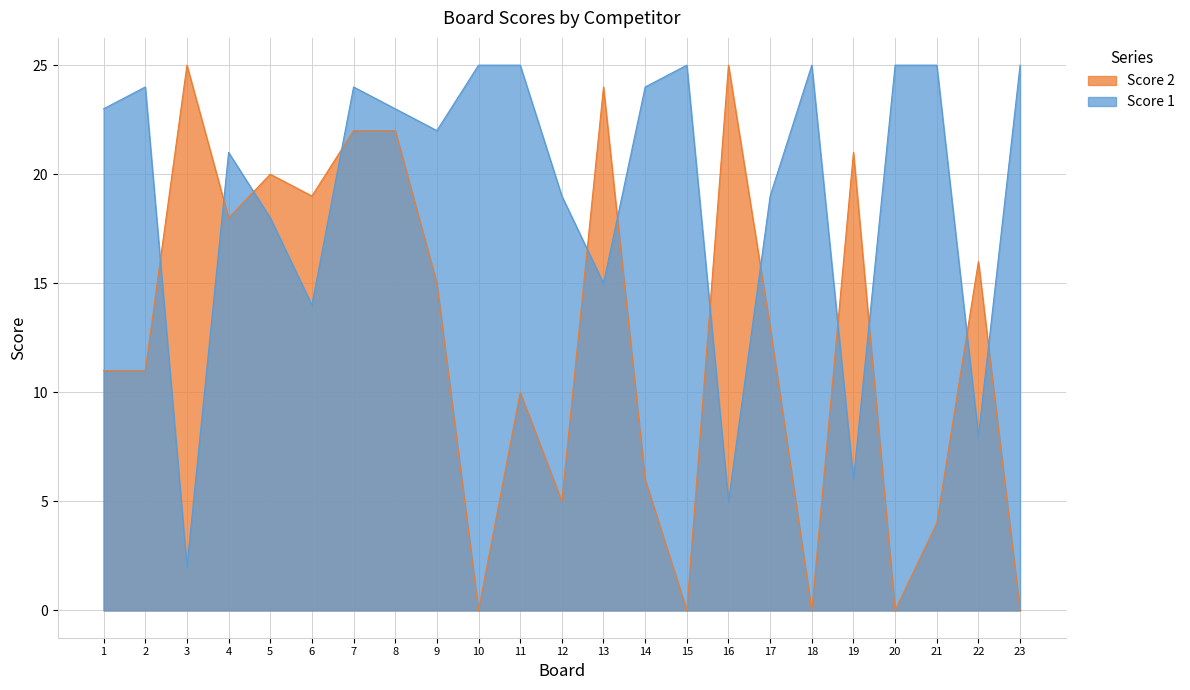

The value of Score 1 at 9 is 22. True or false?

True